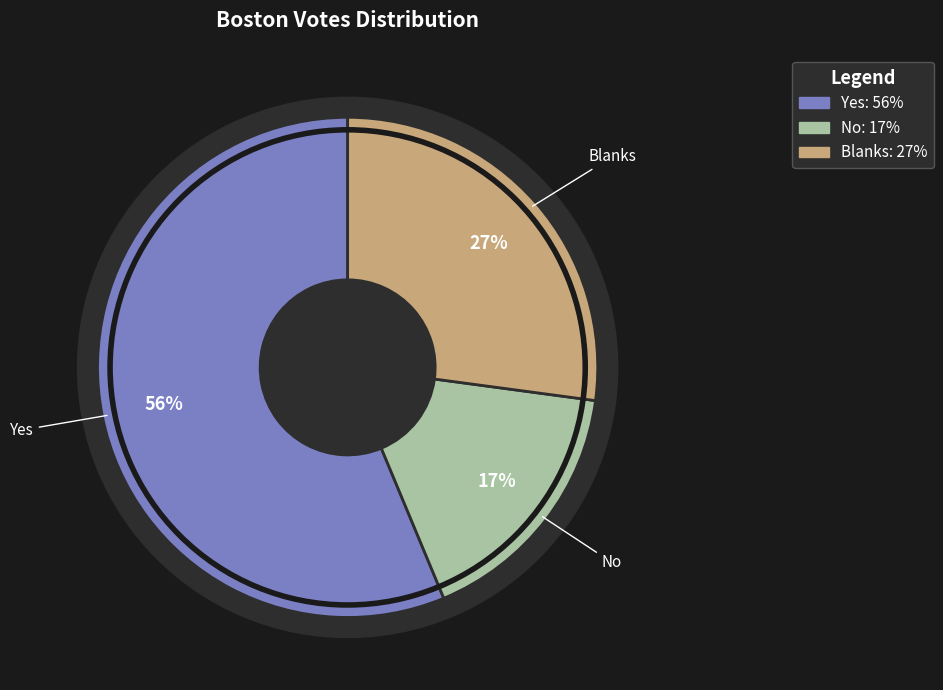

What is the total percentage of Blanks and No?

43.7%